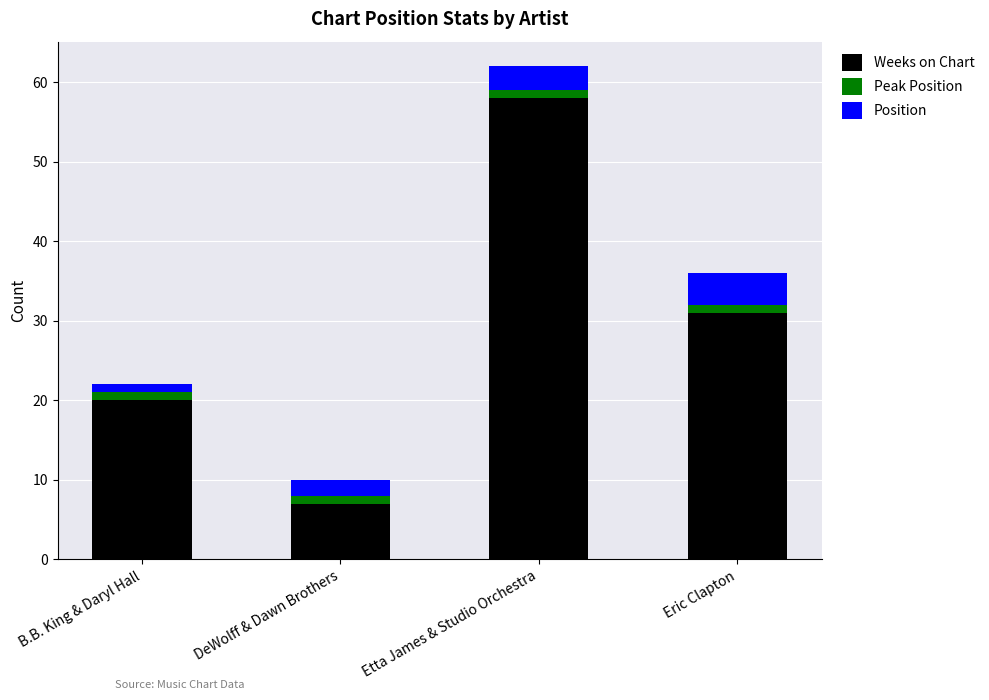

What is the total value across all series at DeWolff & Dawn Brothers?

10